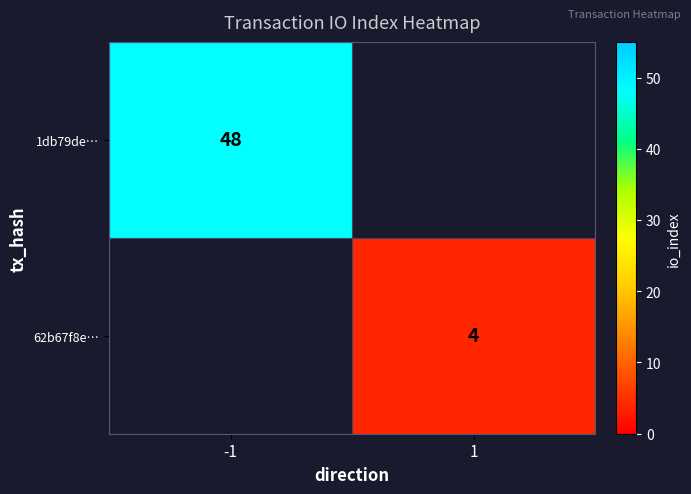

True or false: 62b67f8e… has a value of 1 at 1.

False